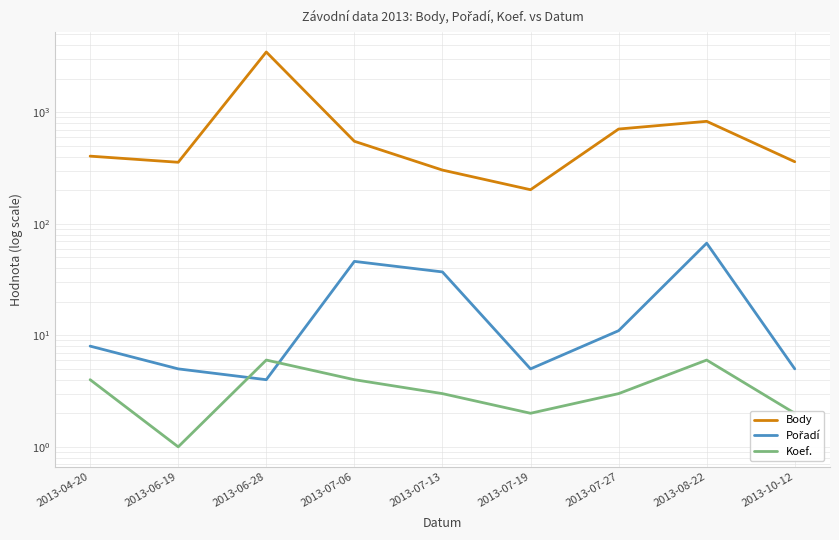

What is the difference between the highest and lowest values at 2013-04-20?

400